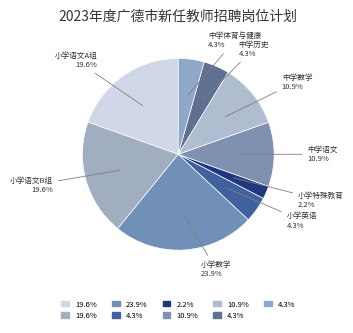

To the nearest percent, what portion does 小学数学 represent?

24%